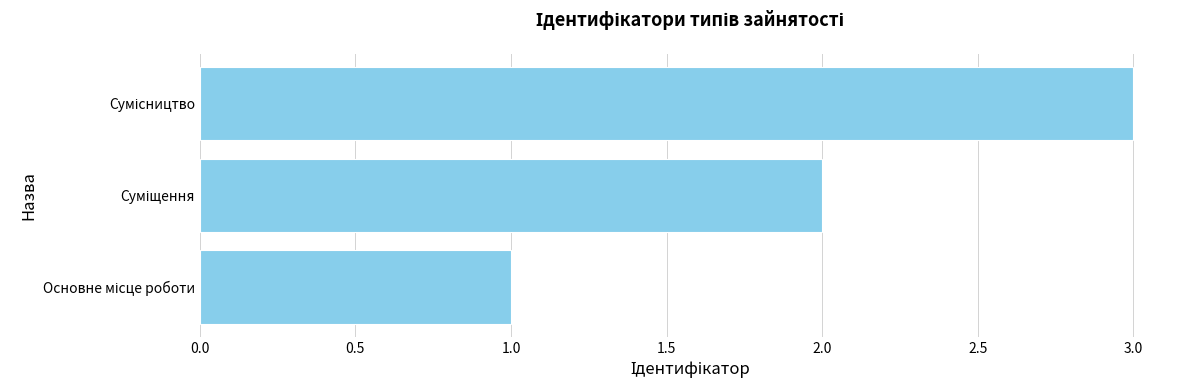

What is the maximum value shown in the chart?

3